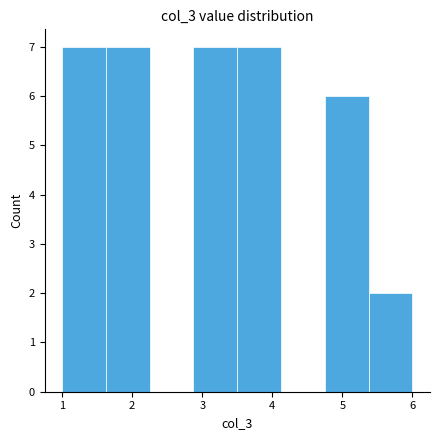

Reading left to right, list every bar in this chart as the range it spans on the x-axis followed by its height. Neither the bar edges nor the heights are printed on the chart, so give them approximately, as read against the axes.

1.0 to 1.6: 7
1.6 to 2.3: 7
2.3 to 2.9: 0
2.9 to 3.5: 7
3.5 to 4.1: 7
4.1 to 4.8: 0
4.8 to 5.4: 6
5.4 to 6.0: 2